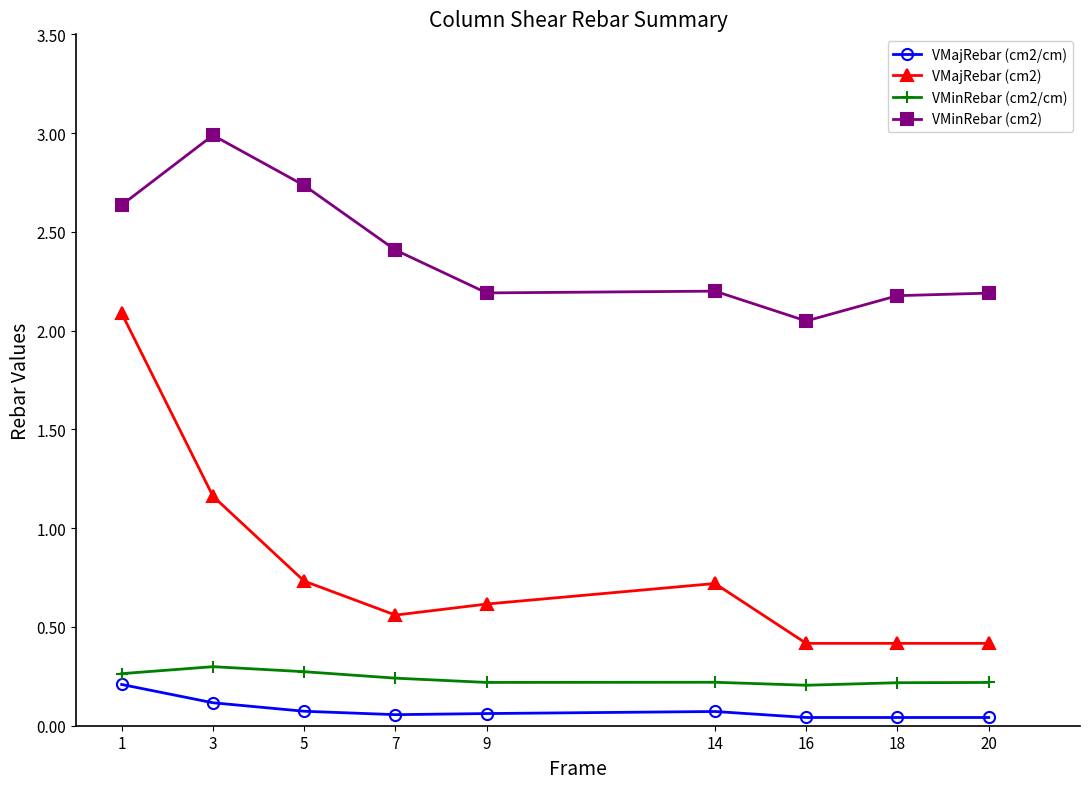

What is the highest value of the VMajRebar (cm2) series?

2.1